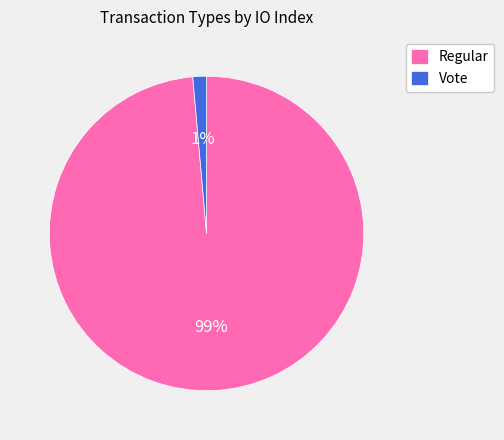

What is the majority slice?

Regular